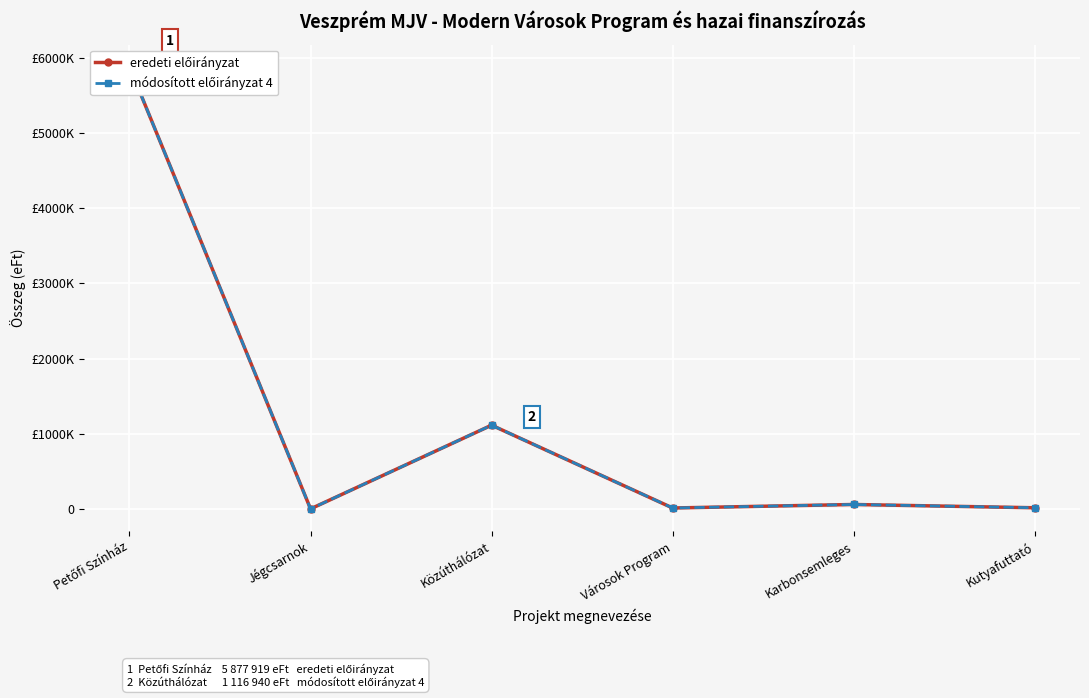

At how many categories does at least one series exceed 2506034?

1